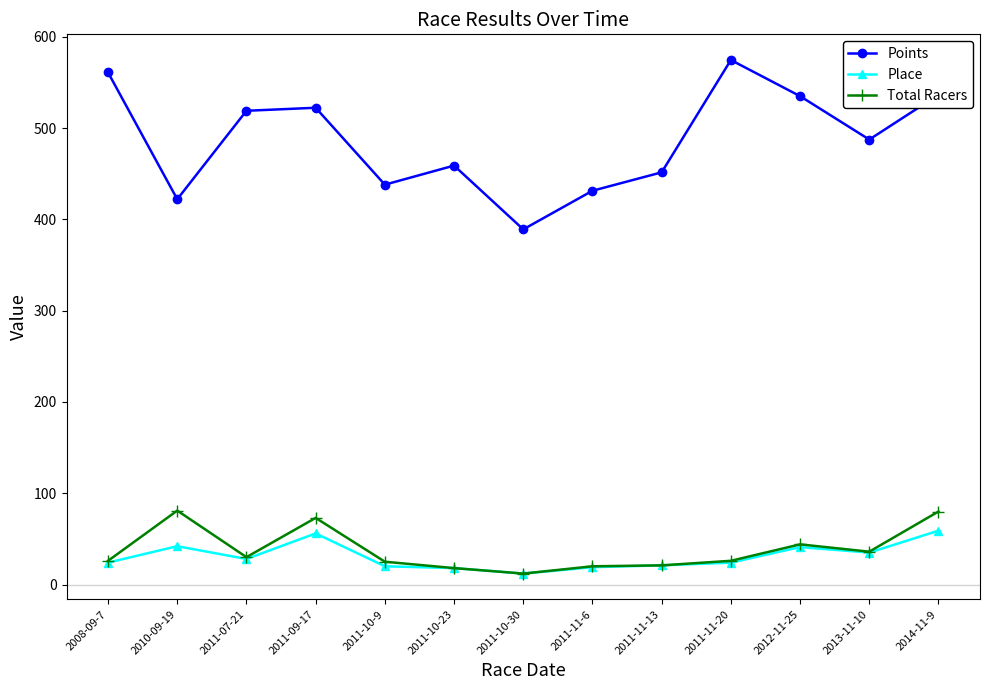

Is it true that Points equals 369.6 at 2014-11-9?

False